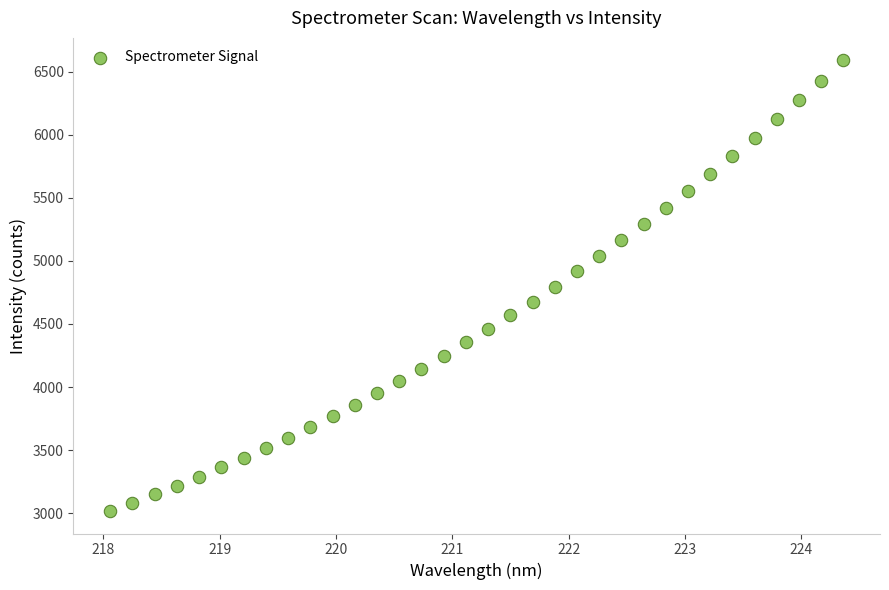

What is the range of Y values (max minus min)?

3571.7